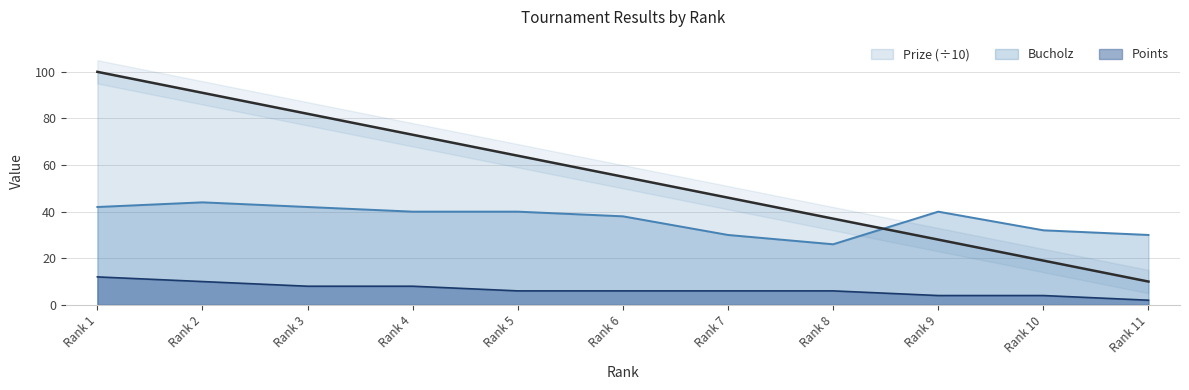

True or false: Points and Prize cross at least once.

False